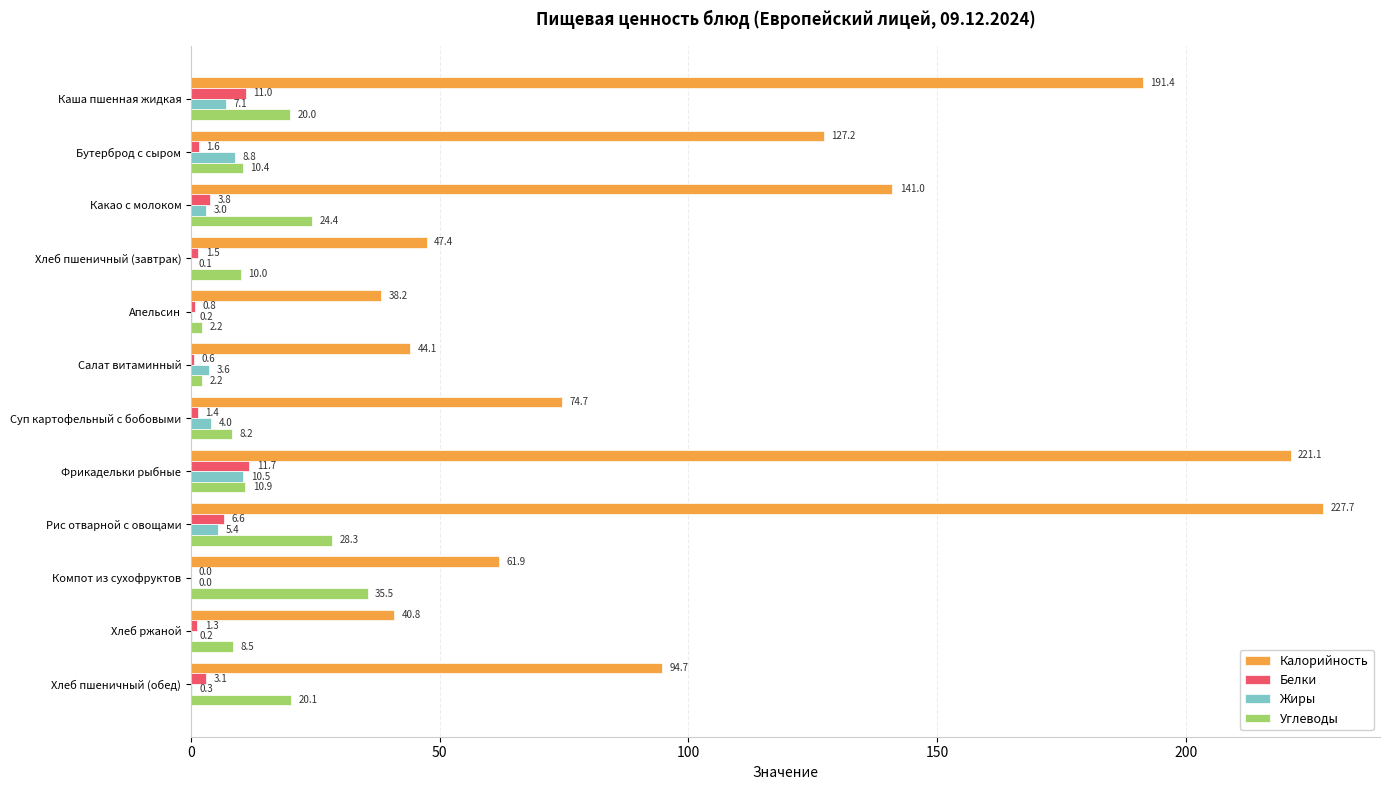

The Калорийность series shows 71.6 at Салат витаминный. True or false?

False